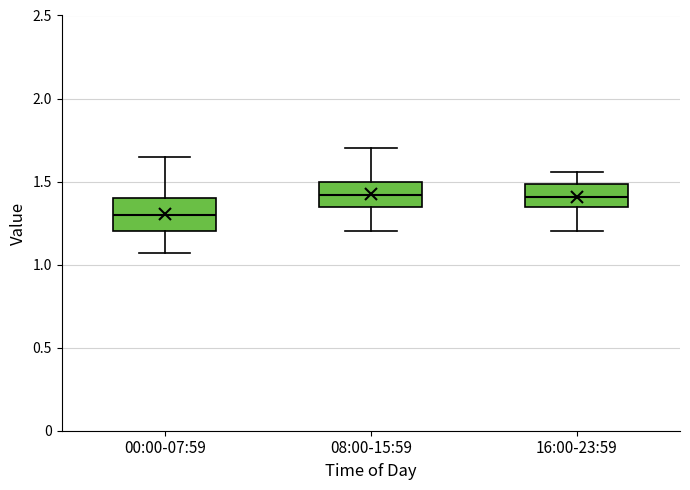

Where is the upper edge of the box for 08:00-15:59 on the y-axis? The values are not printed on the chart, so give them approximately, as read against the axis.

1.50